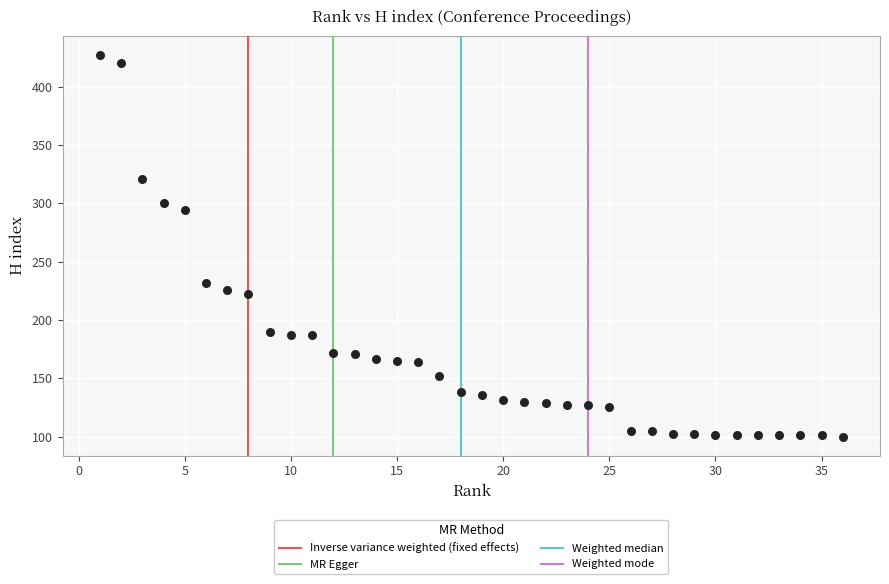

What is the range of X values (max minus min)?

35